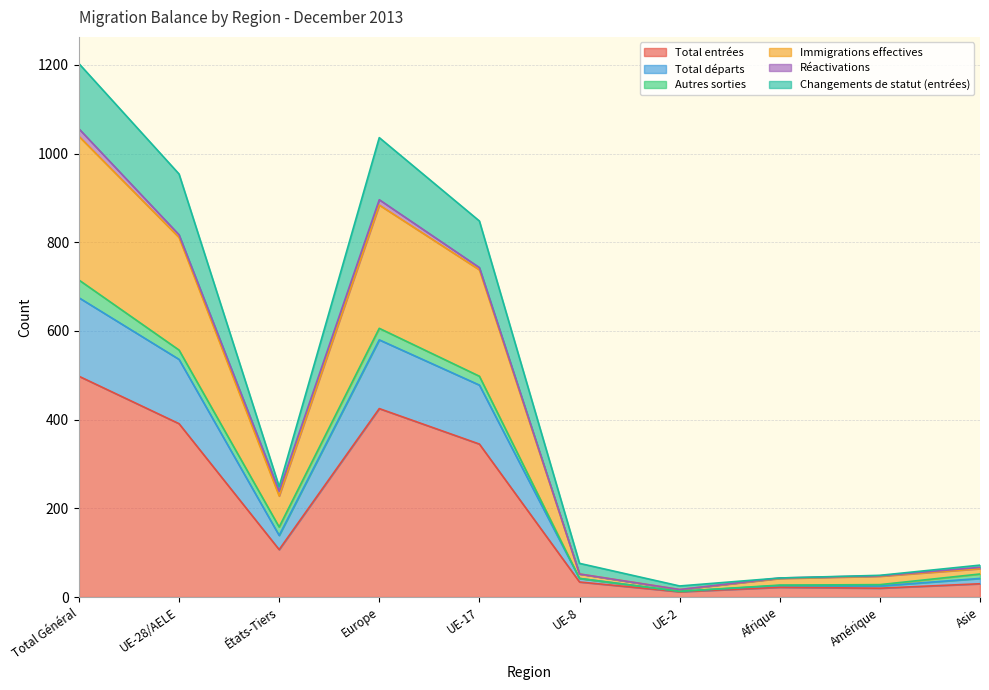

At which label does Total entrées reach its peak?

Total Général